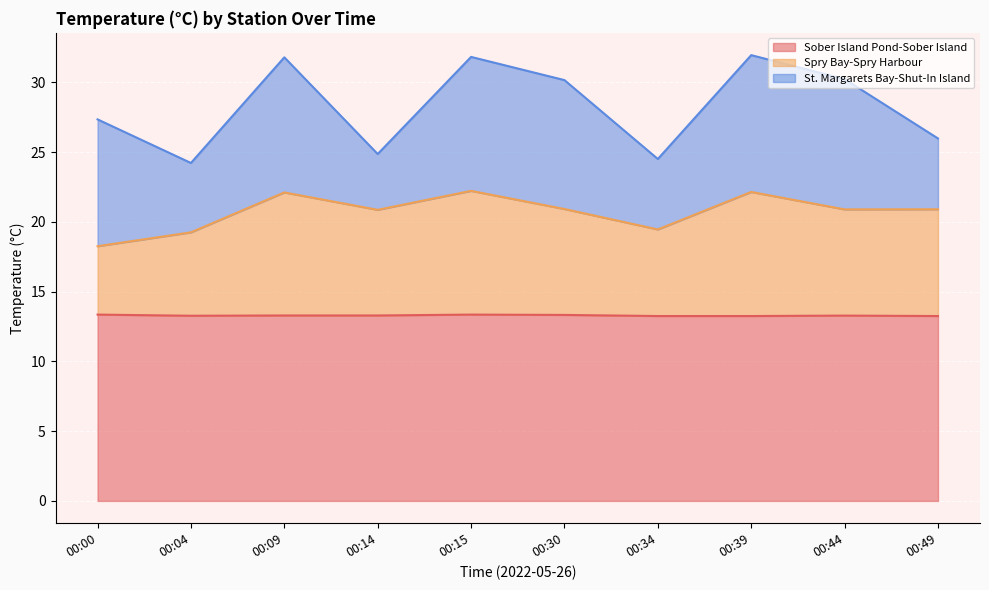

True or false: Sober Island Pond-Sober Island has more than 1 interior local peaks.

True